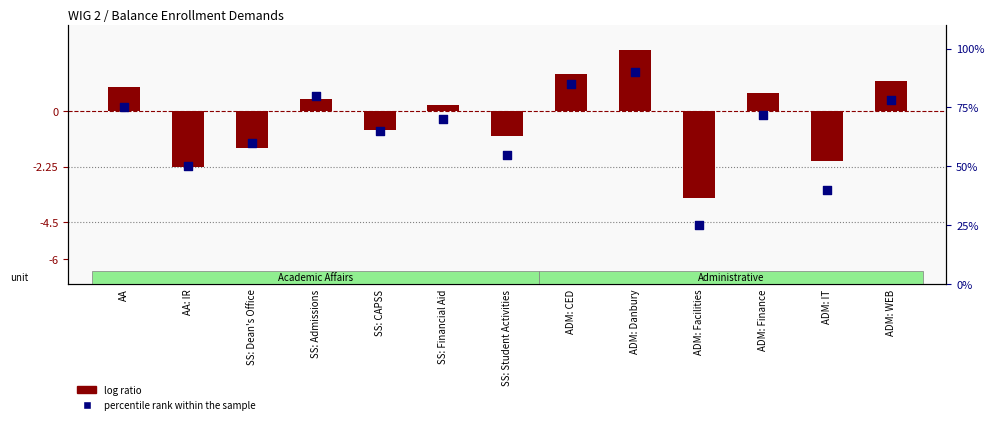

Which series has the widest spread of Y values?

percentile rank within the sample